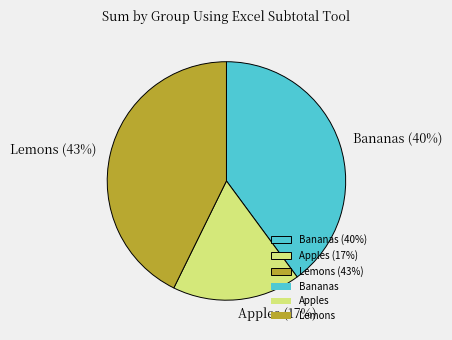

Is there any slice that represents more than half of the pie?

No